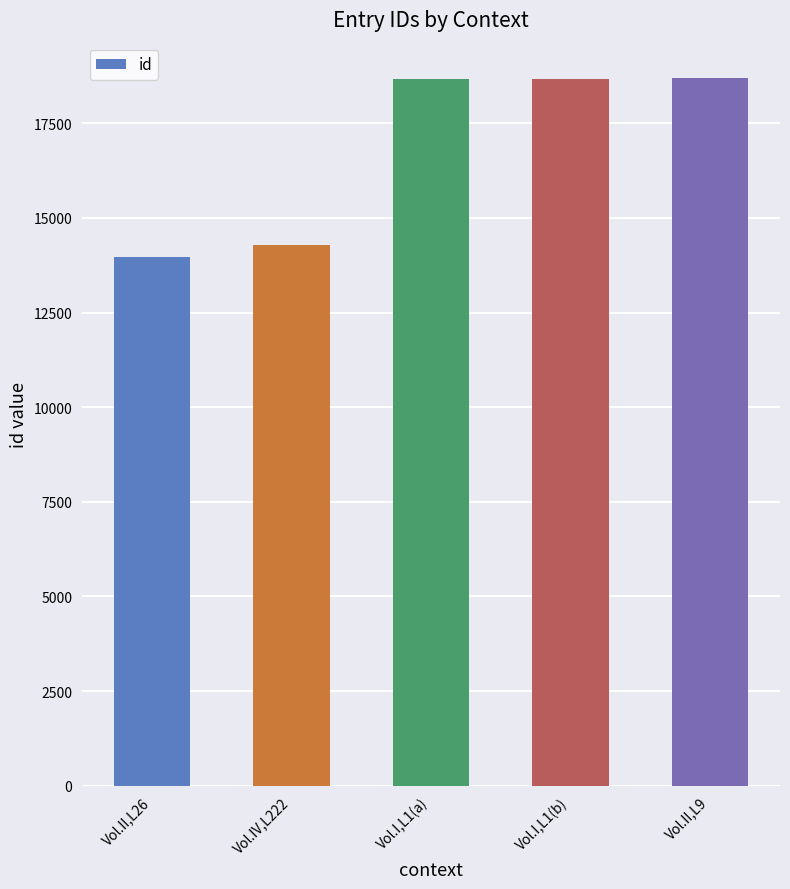

What is the change in value from Vol.IV,L222 to Vol.I,L1(a)?

+4407